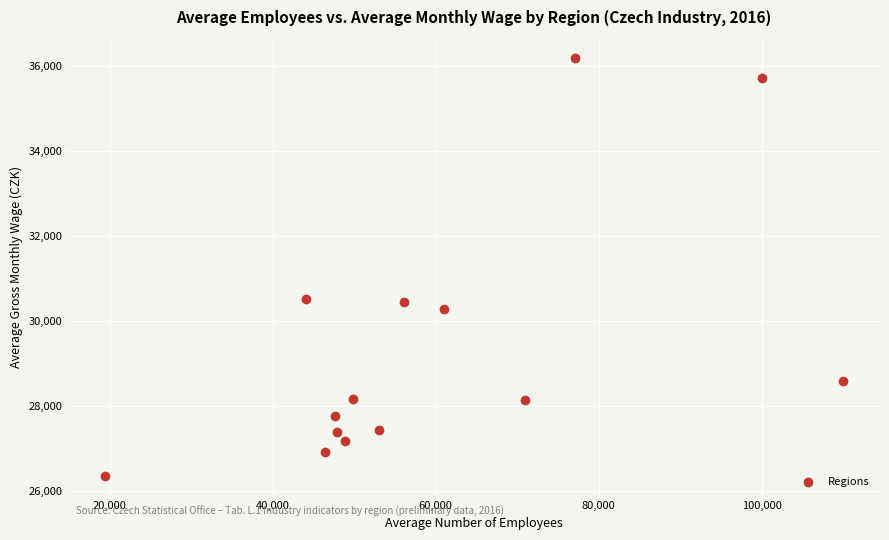

What is the range of X values (max minus min)?

90592